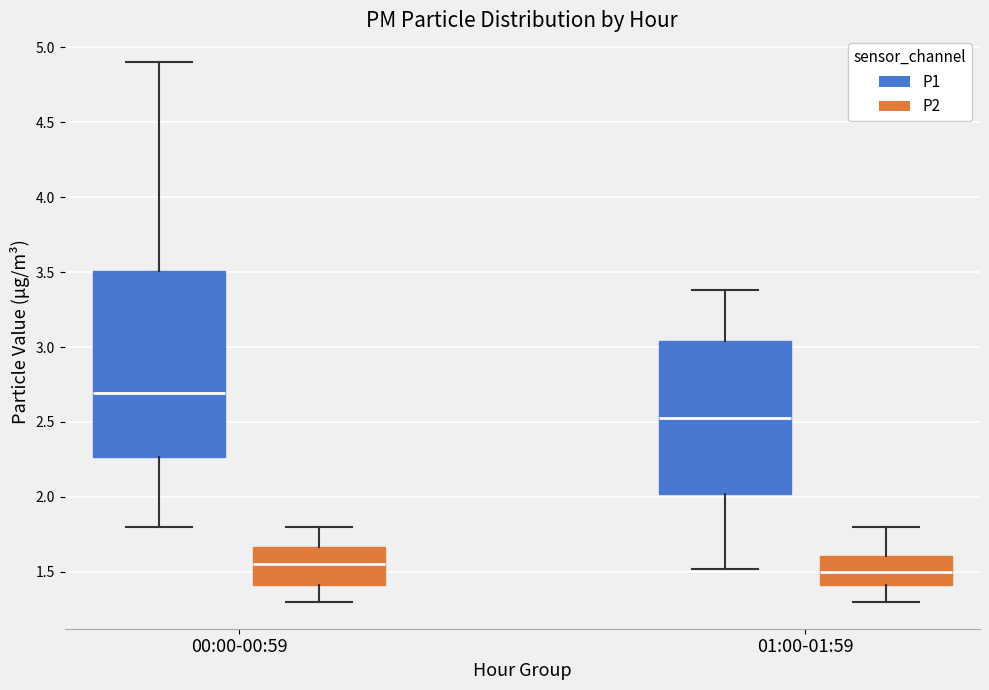

Comparing the boxes themselves (not the whiskers), which one is the tallest?

00:00-00:59 (P1)